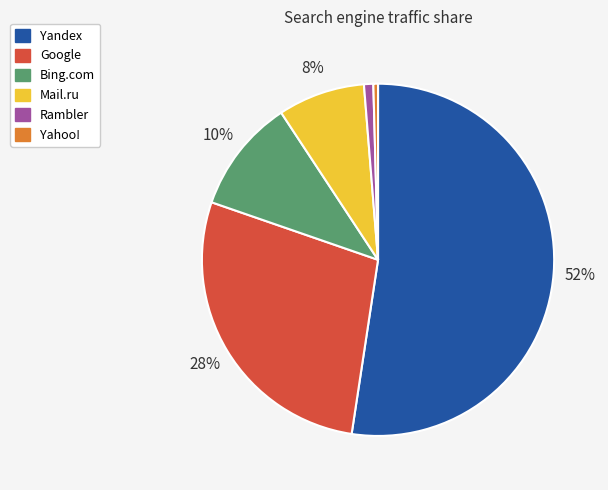

Is there any slice that represents more than half of the pie?

Yes